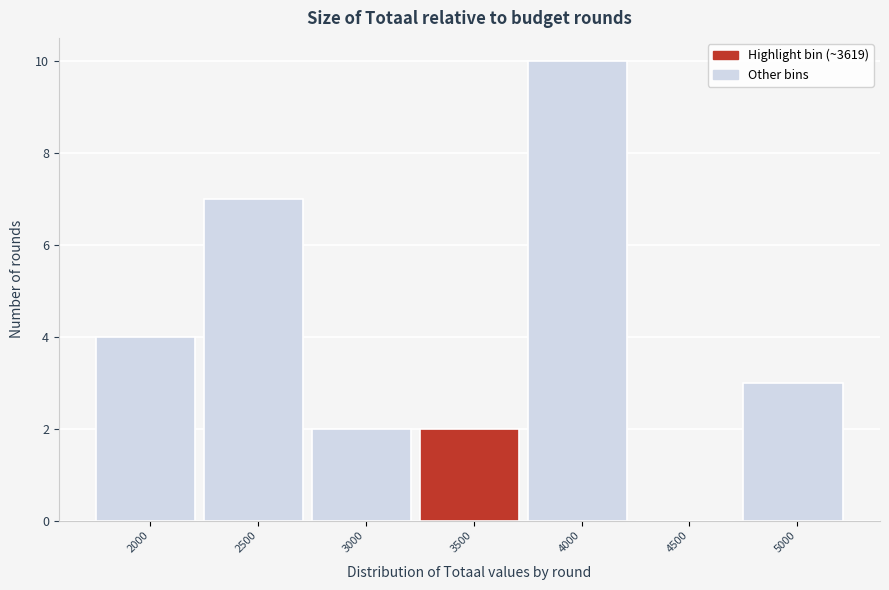

Reading left to right, what are all the values shown in this chart?

2000=4	2500=7	3000=2	3500=2	4000=10	4500=0	5000=3